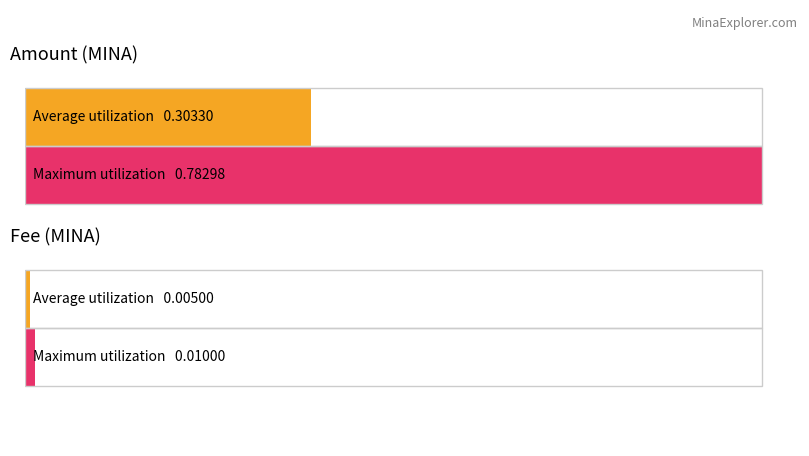

How many data points does each series have?

2